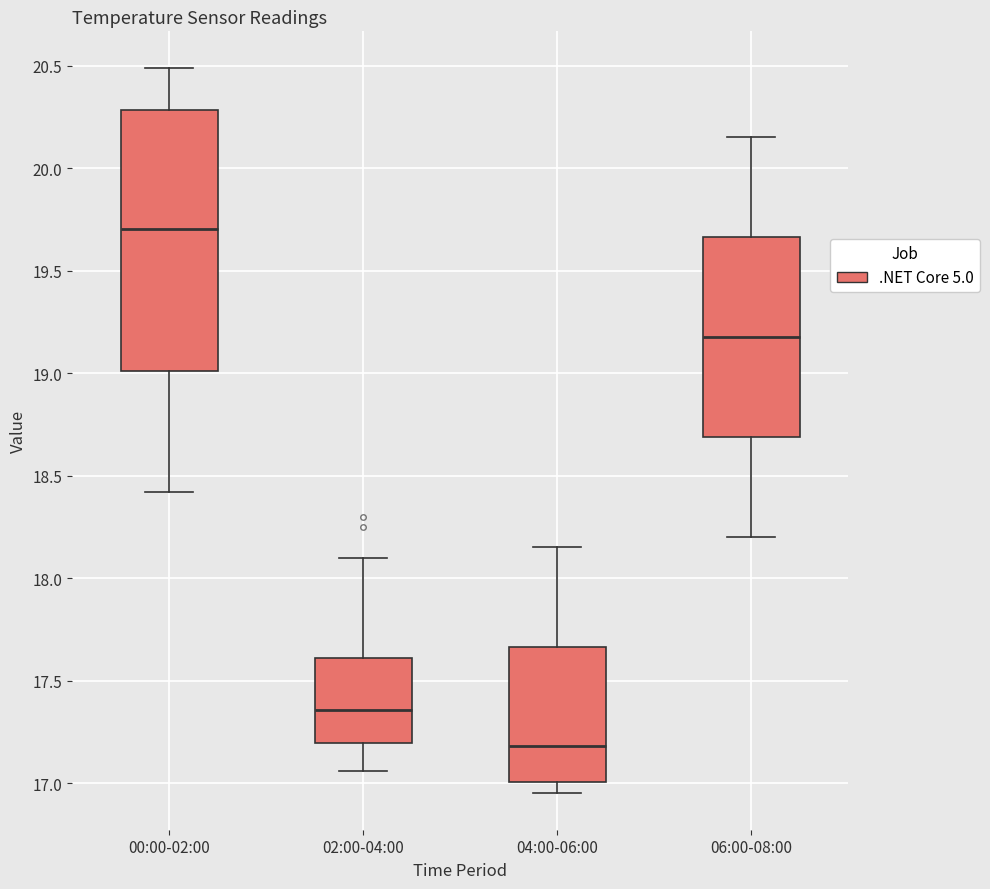

Reading left to right, transcribe this box plot: for each box, give where its median line is, the range the box spans, and where its two whiskers end, as read against the y-axis. The values are not printed on the chart, so give them approximately, as read against the axis.

00:00-02:00: median 19.70, box 19.00 to 20.30, whiskers 18.40 to 20.50
02:00-04:00: median 17.35, box 17.20 to 17.60, whiskers 17.05 to 18.10
04:00-06:00: median 17.20, box 17.00 to 17.65, whiskers 16.95 to 18.15
06:00-08:00: median 19.20, box 18.70 to 19.65, whiskers 18.20 to 20.15